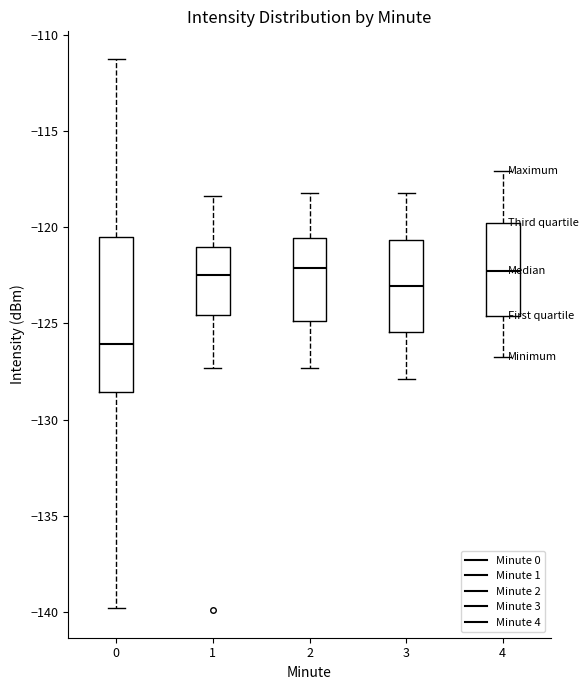

Comparing the boxes themselves (not the whiskers), which one is the tallest?

0